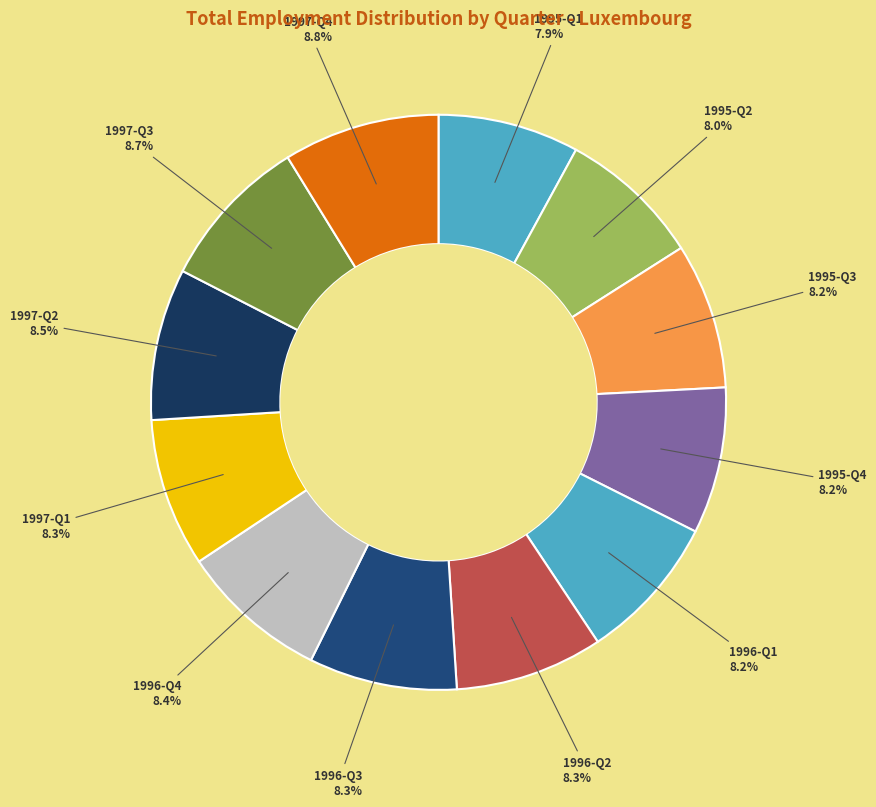

To the nearest percent, what is the average slice percentage?

8%